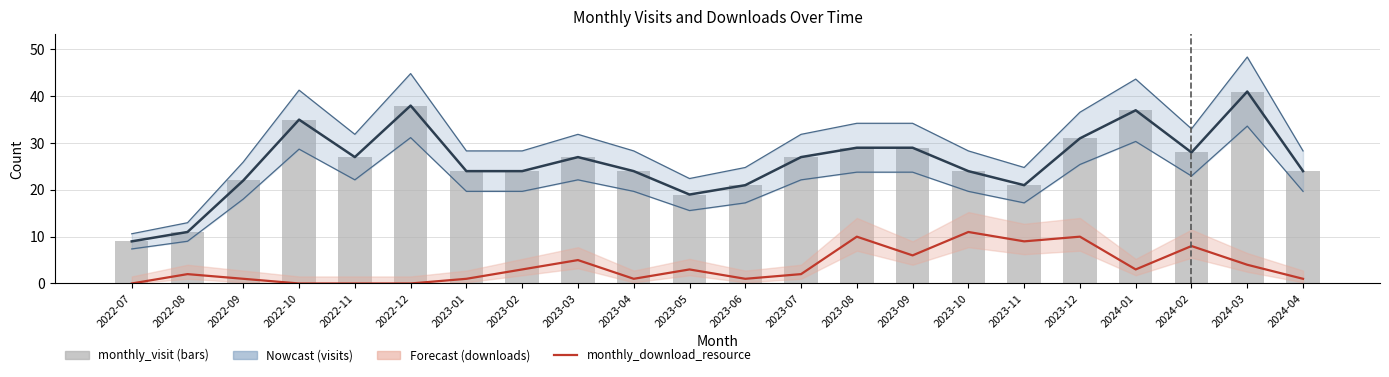

Which series changed the most between 2023-01 and 2023-09?

monthly_download_resource